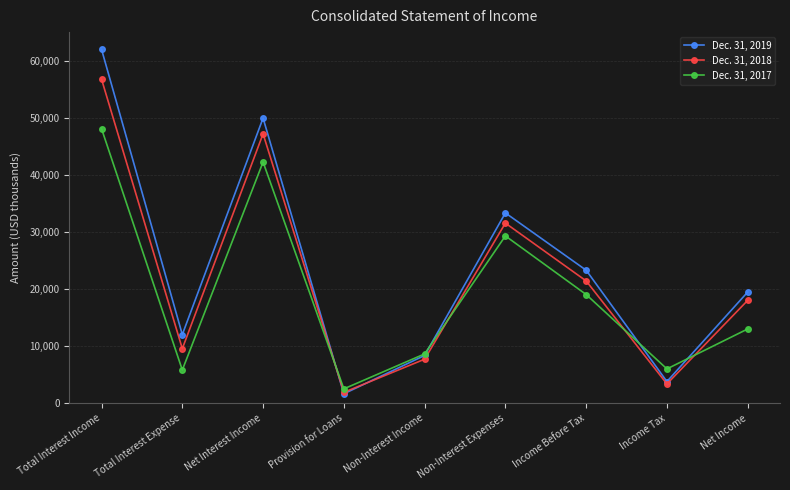

Rank the series at Non-Interest Income from highest to lowest value.

Dec. 31, 2017, Dec. 31, 2019, Dec. 31, 2018